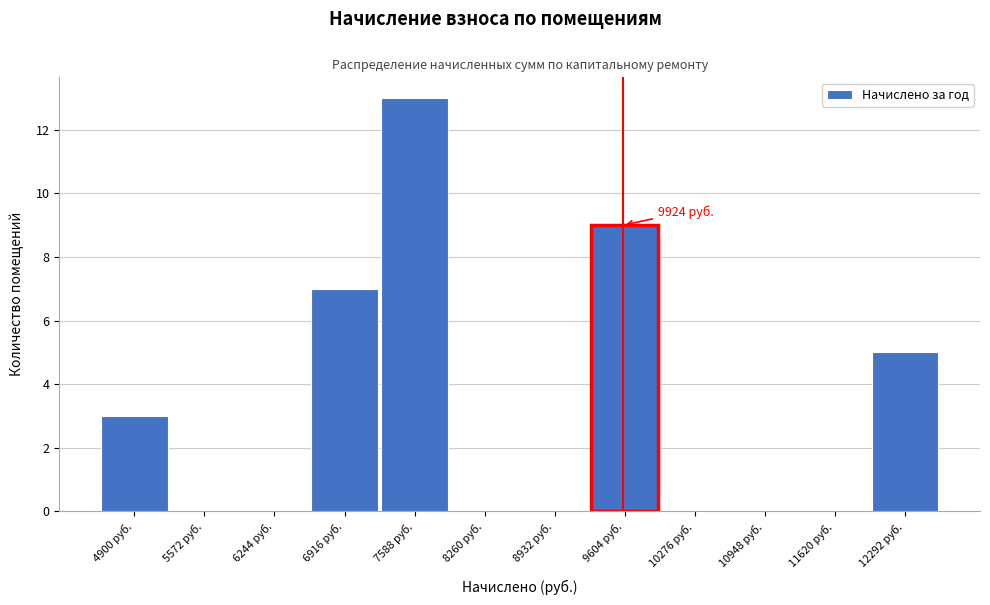

Reading left to right, what are all the values shown in this chart?

4900 руб.=3	5572 руб.=0	6244 руб.=0	6916 руб.=7	7588 руб.=13	8260 руб.=0	8932 руб.=0	9604 руб.=9	10276 руб.=0	10948 руб.=0	11620 руб.=0	12292 руб.=5